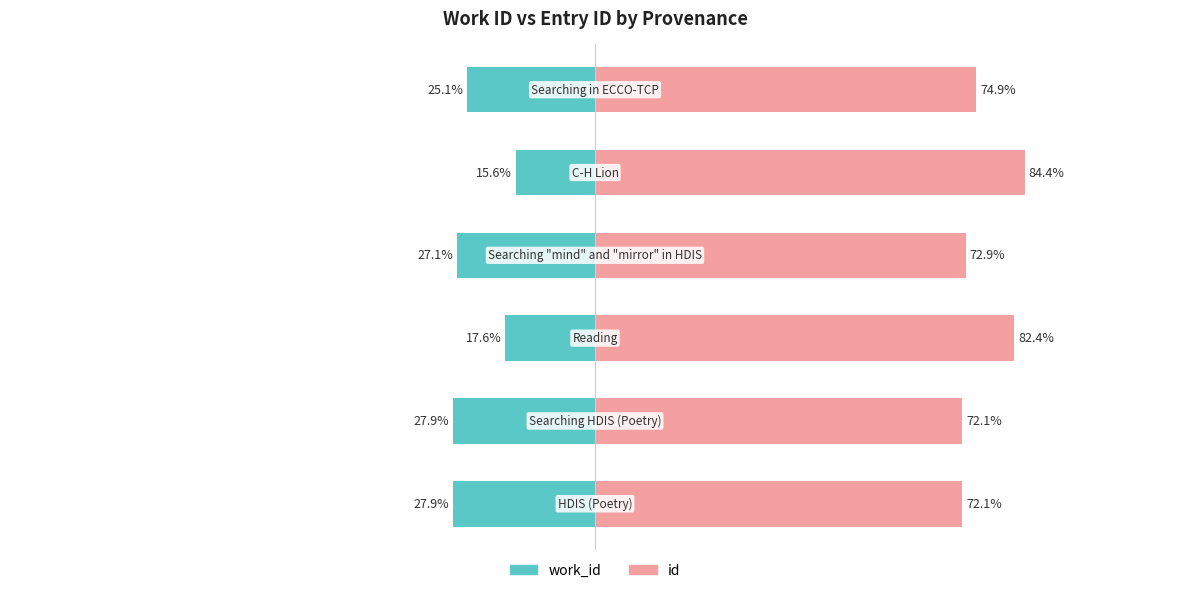

Between 5 and 3, which is larger?

5